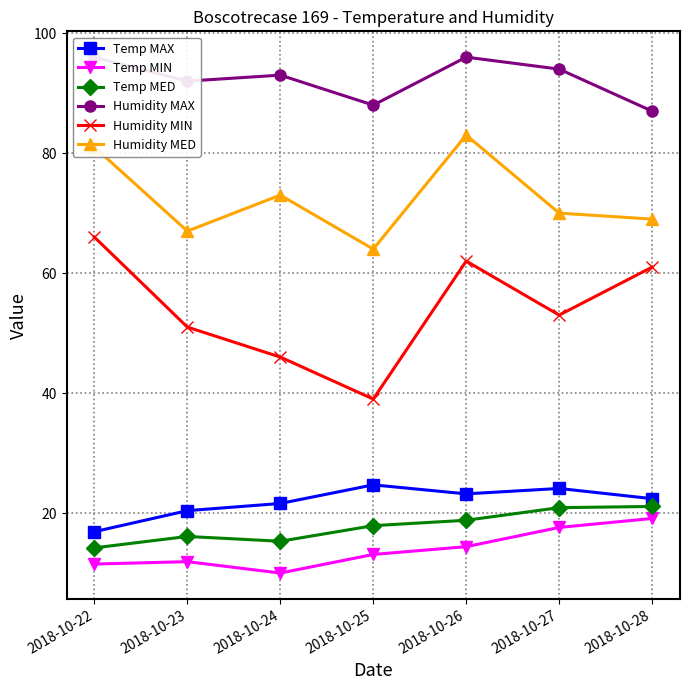

True or false: Humidity MIN and Humidity MAX intersect in this chart.

False